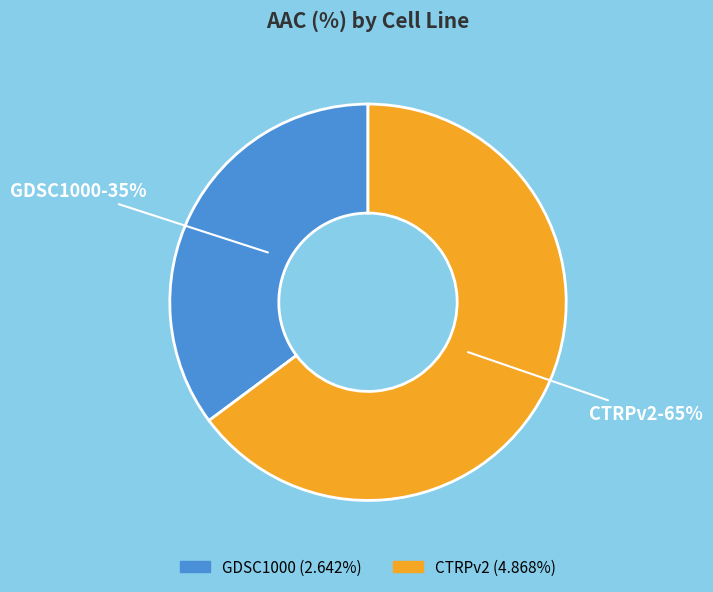

Which category has the biggest portion of the pie?

CTRPv2